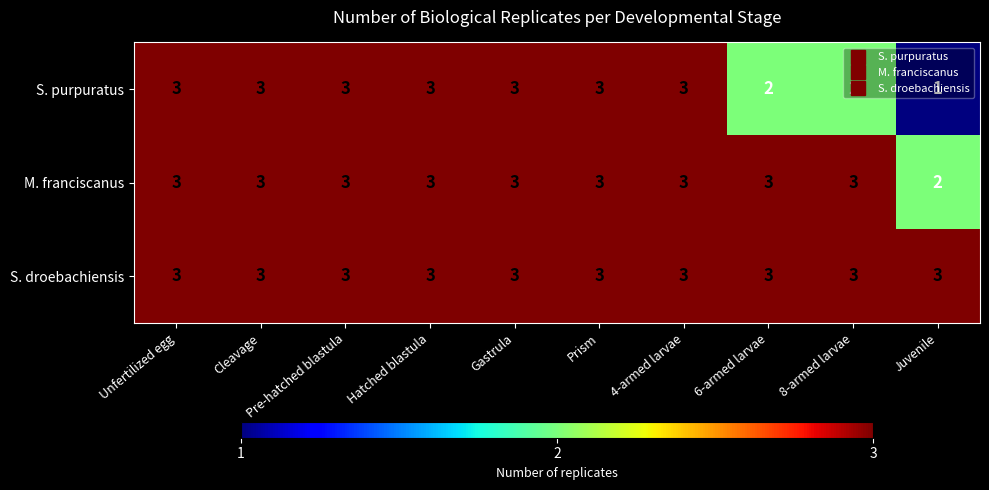

What is the approximate value of S. purpuratus at Prism?

3